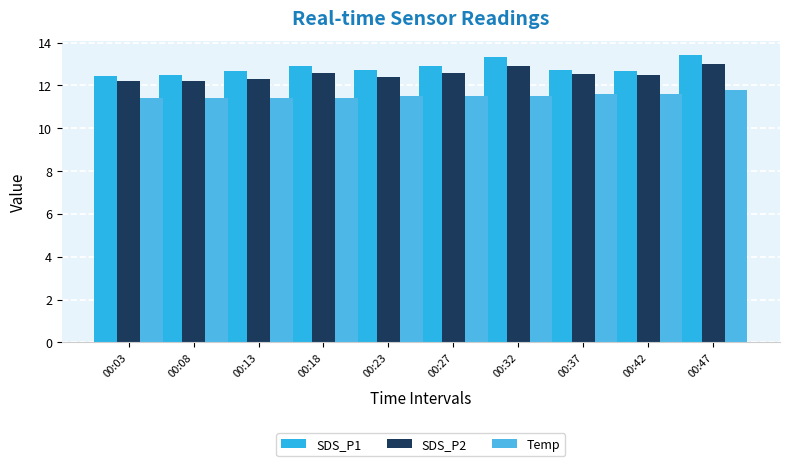

At which category is the sum across all series the highest?

00:47